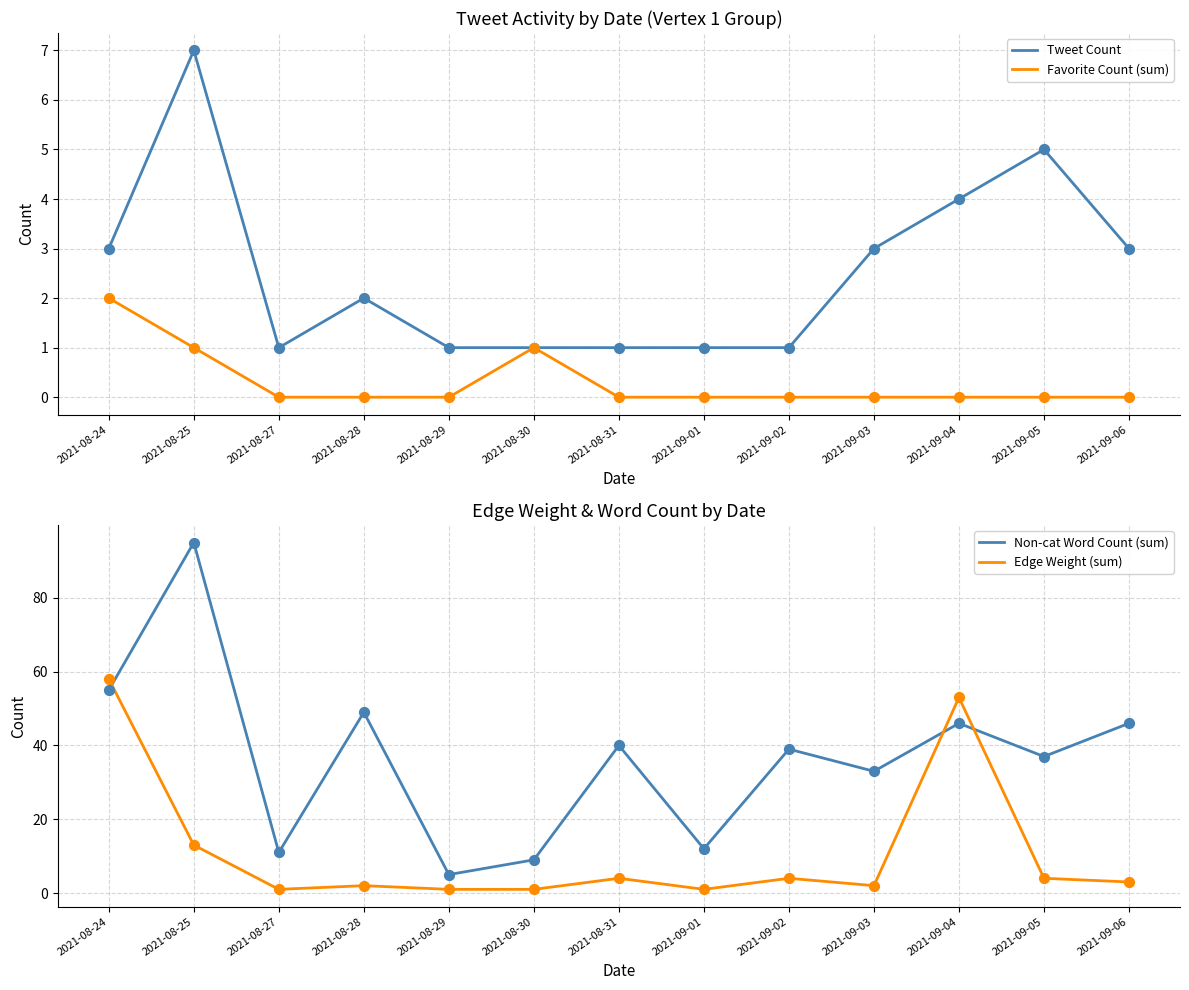

Is the value of Edge Weight (sum) at 2021-08-24 greater than the value of Favorite Count (sum) at 2021-09-05?

Yes